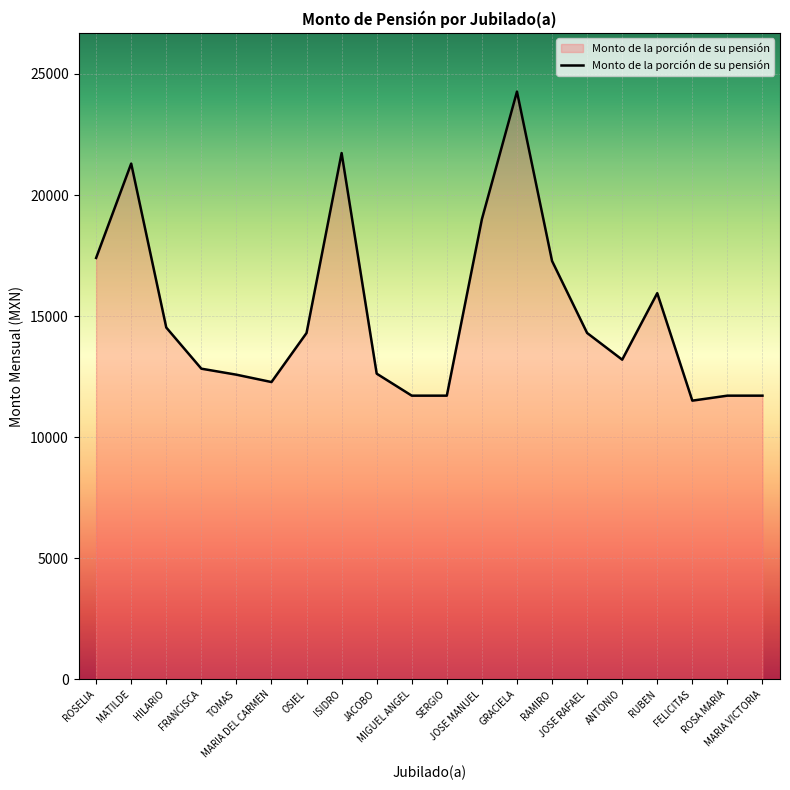

What is the sum of all values?

301968.6